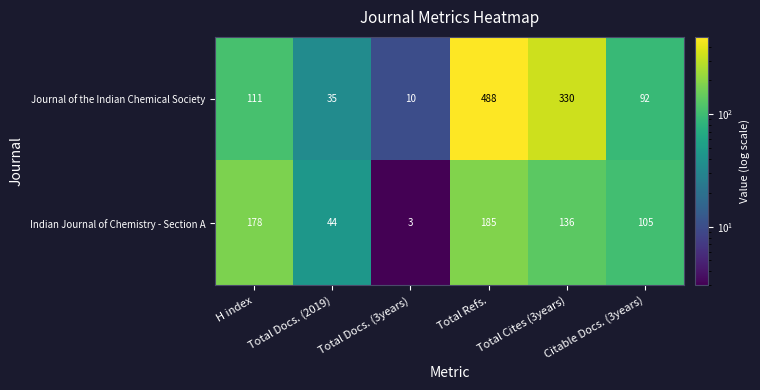

List the labels in order of Journal of the Indian Chemical Society value, largest first.

Total Refs., Total Cites (3years), H index, Citable Docs. (3years), Total Docs. (2019), Total Docs. (3years)